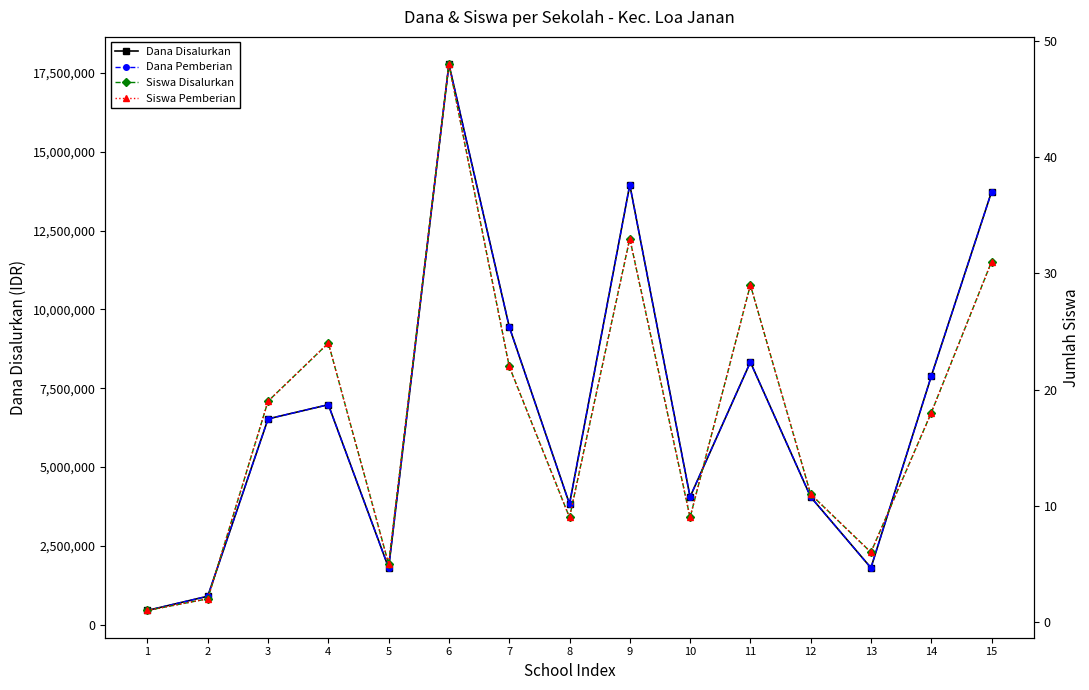

Is this an area chart (filled region under the line)?

No